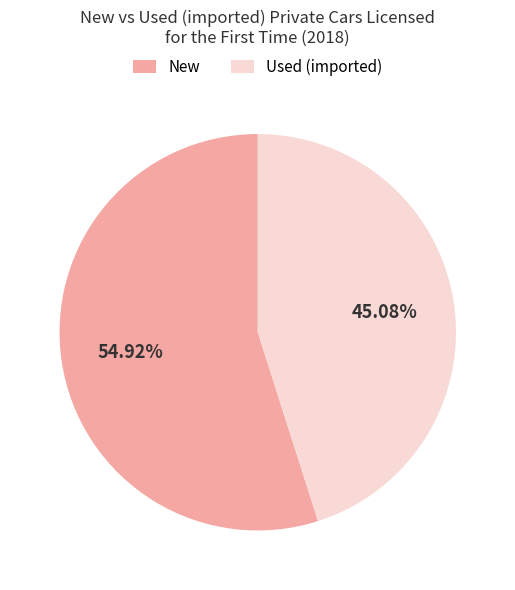

The New slice represents 60% of the pie. True or false?

False